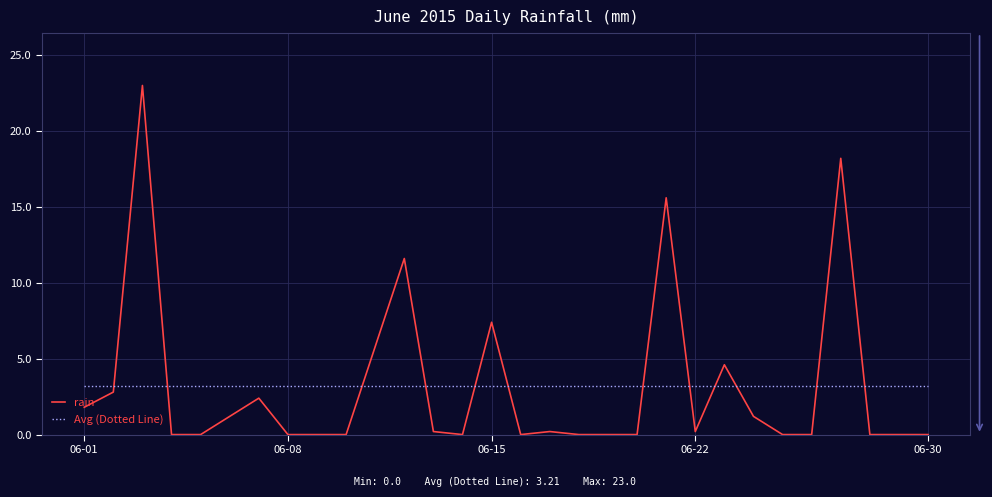

True or false: rain and Avg (Dotted Line) intersect in this chart.

True